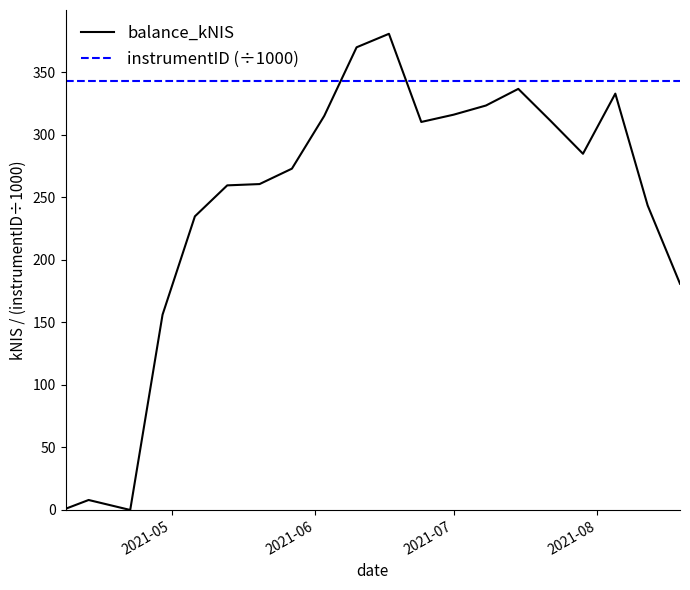

What is the sum of all balance_kNIS values?

4896.8